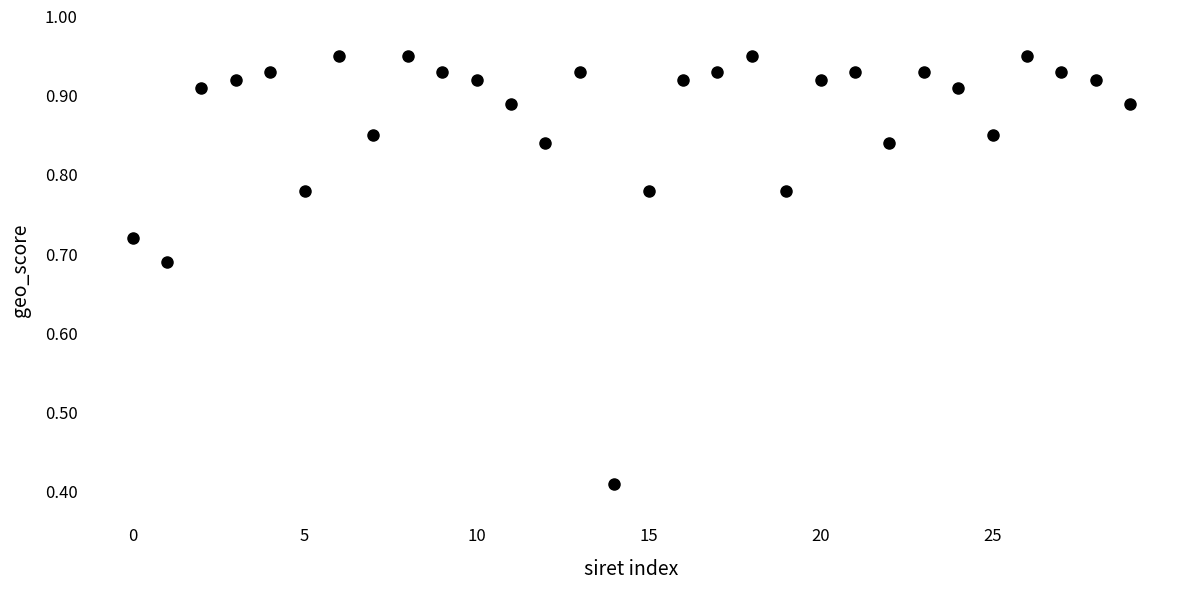

What is the range of Y values (max minus min)?

0.5